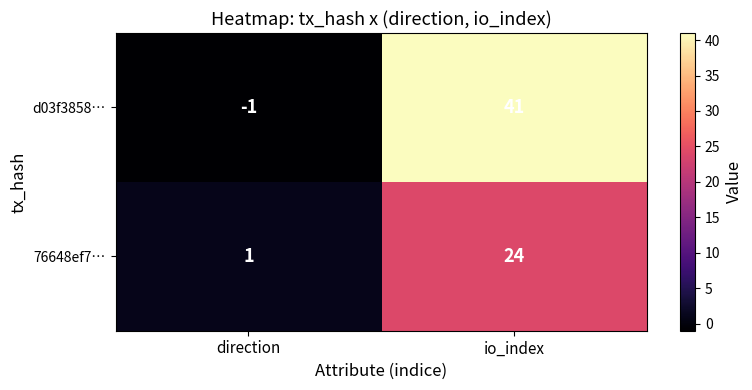

Which series has the largest total across all categories?

d03f3858…